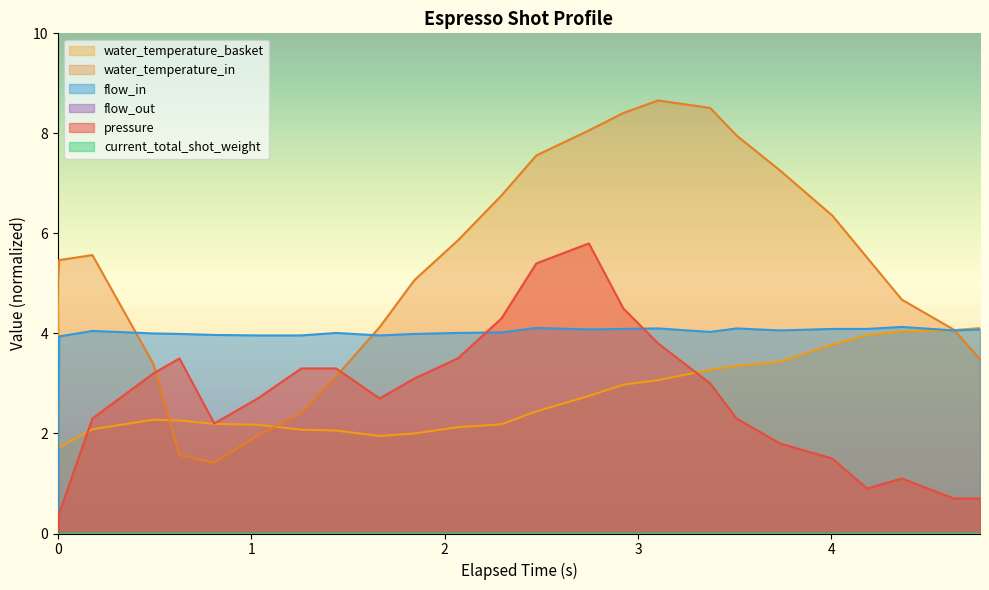

Where is the first local maximum for water_temperature_in?

2